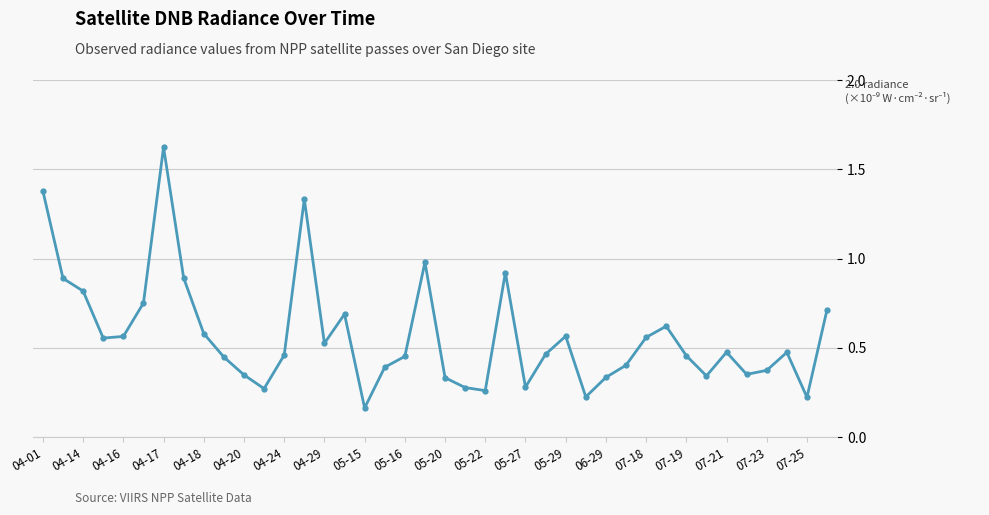

What is the difference between the maximum and minimum values?

1.5